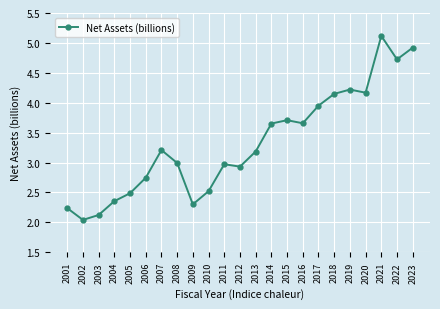

What is the value of the 23rd point from the left?

4.9